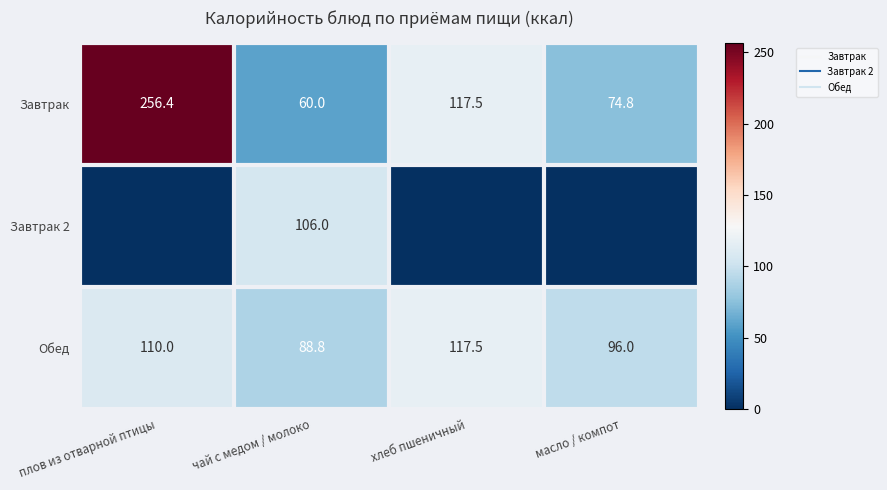

Count the number of data series in this chart.

3